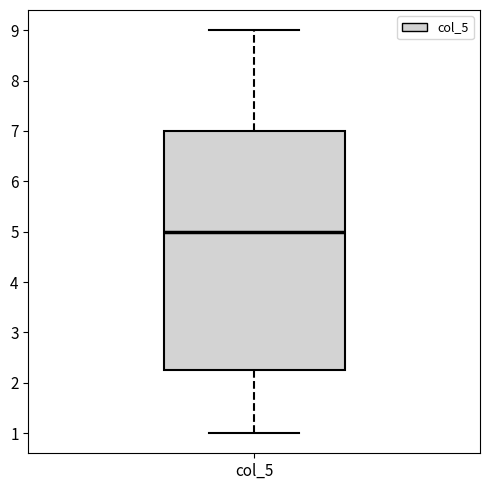

Transcribe this box plot: give where the median line is, the range the box spans, and where the two whiskers end, as read against the y-axis. The values are not printed on the chart, so give them approximately, as read against the axis.

median 5.0, box 2.3 to 7.0, whiskers 1.0 to 9.0